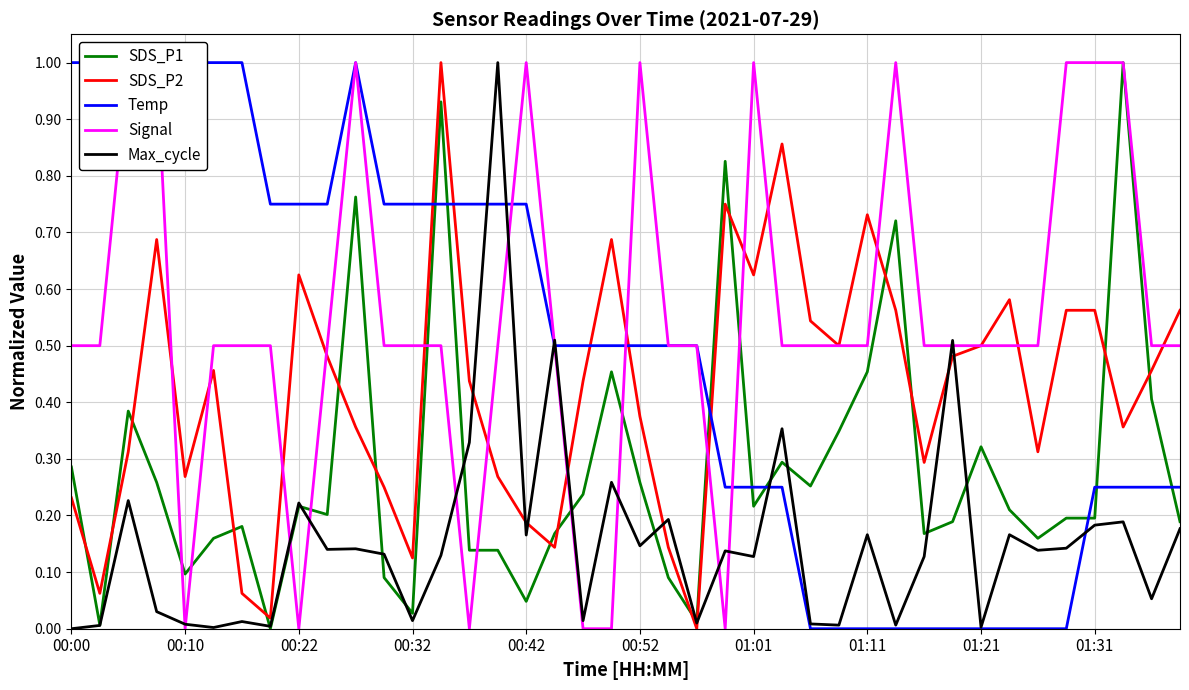

What is the average value of the Temp series?

0.5